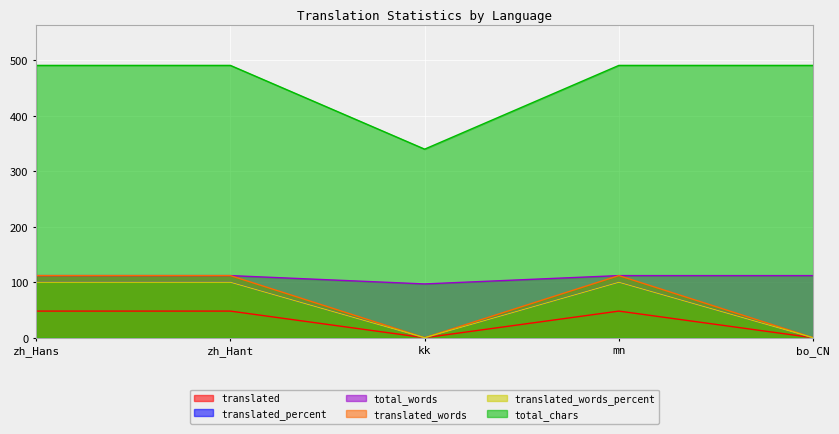

What are all the series names shown in the legend?

translated, translated_percent, total_words, translated_words, translated_words_percent, total_chars